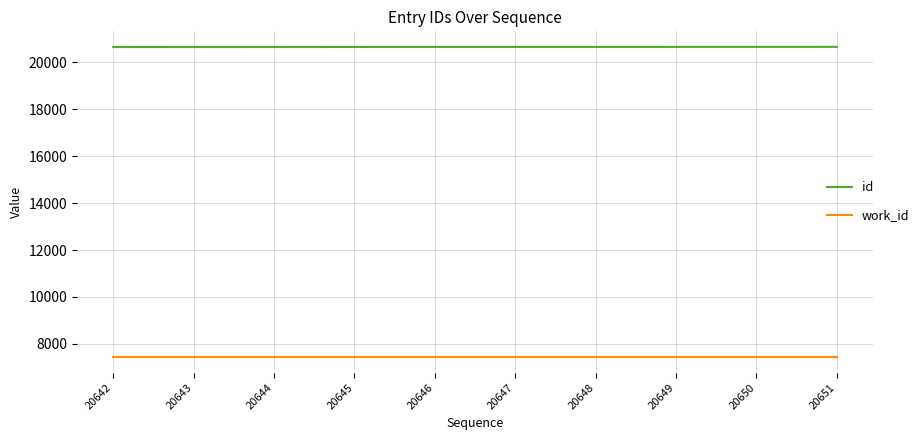

True or false: id and work_id cross at least once.

False